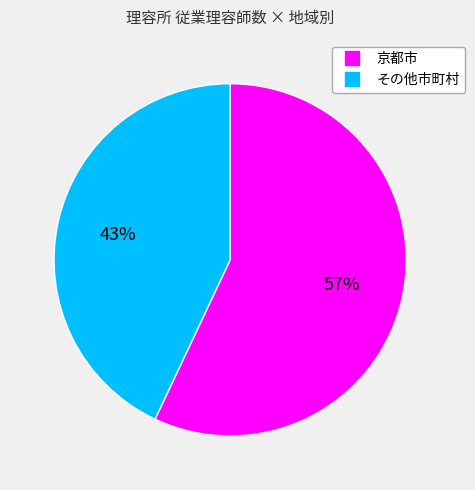

Count the number of slices in the pie.

2